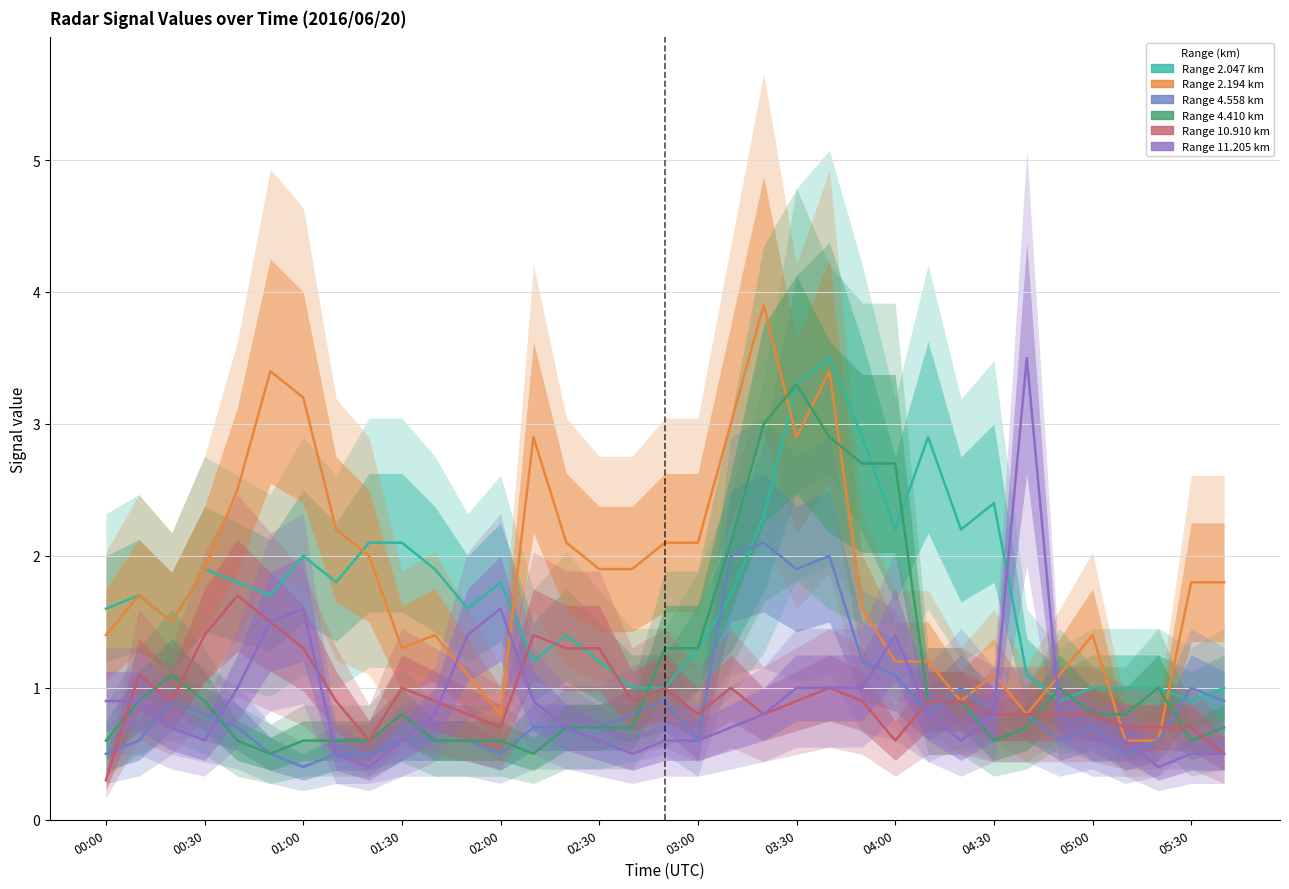

Where do 10.910 and 4.410 first cross each other?

00:00 and 00:10